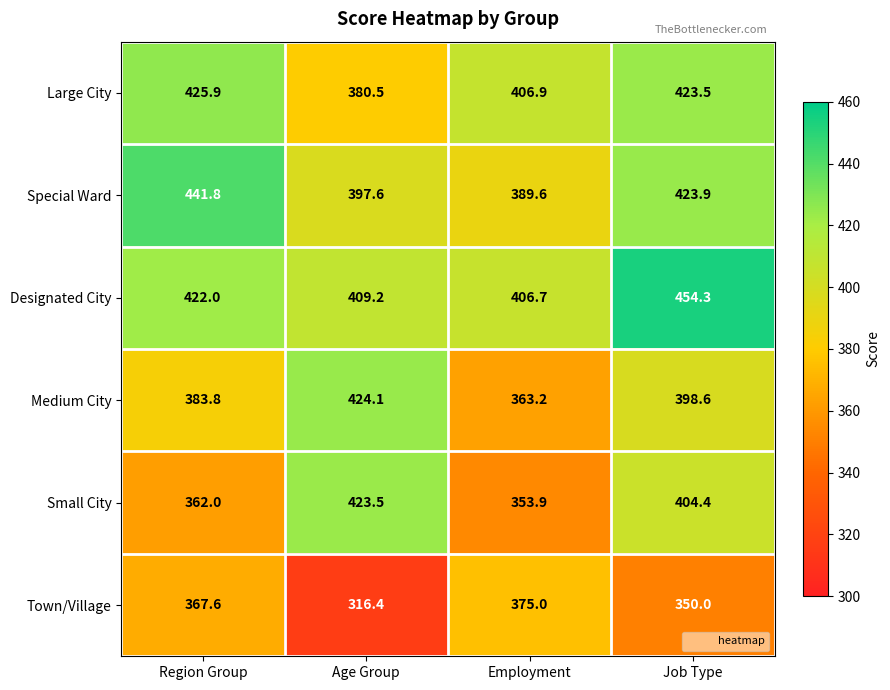

The Medium City series shows 424.1 at Age Group. True or false?

True